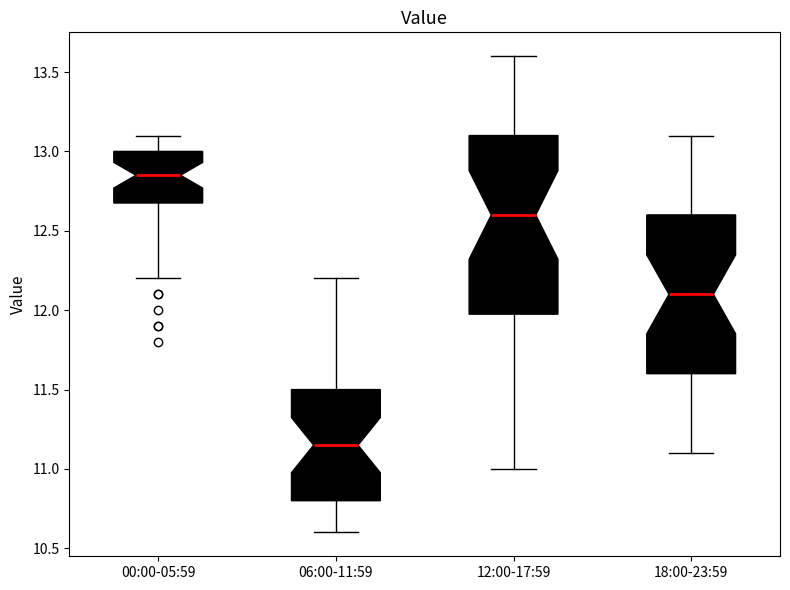

Which box is the tallest, from its lower edge to its upper edge?

12:00-17:59